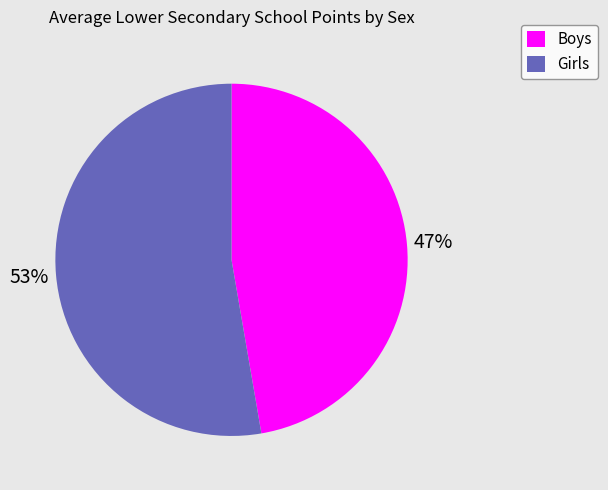

The Boys slice represents 37% of the pie. True or false?

False